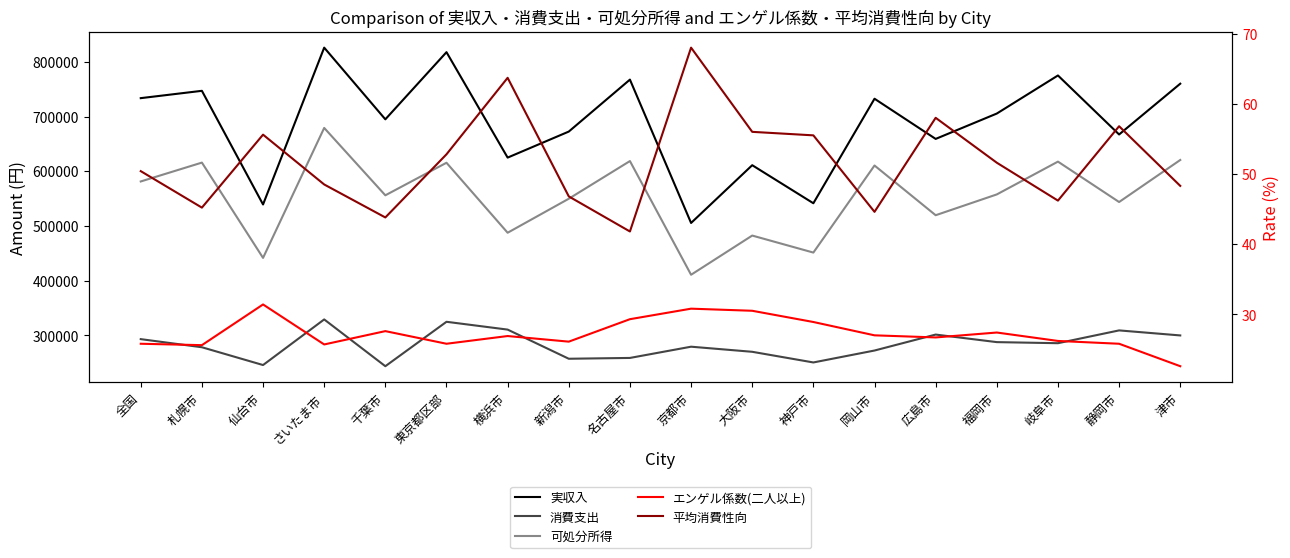

How many values in the 消費支出 series are below 285611?

9